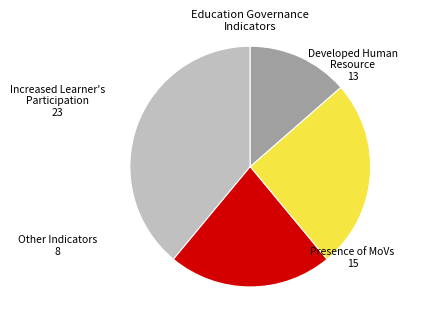

Is there any slice that represents more than half of the pie?

No